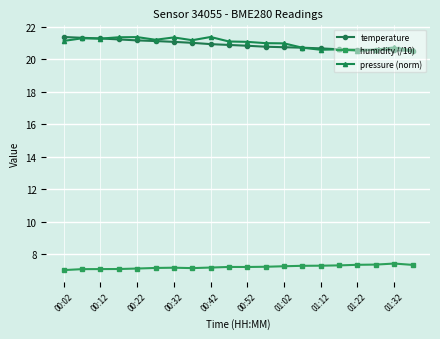

True or false: pressure (norm) has more than 2 interior local peaks.

True